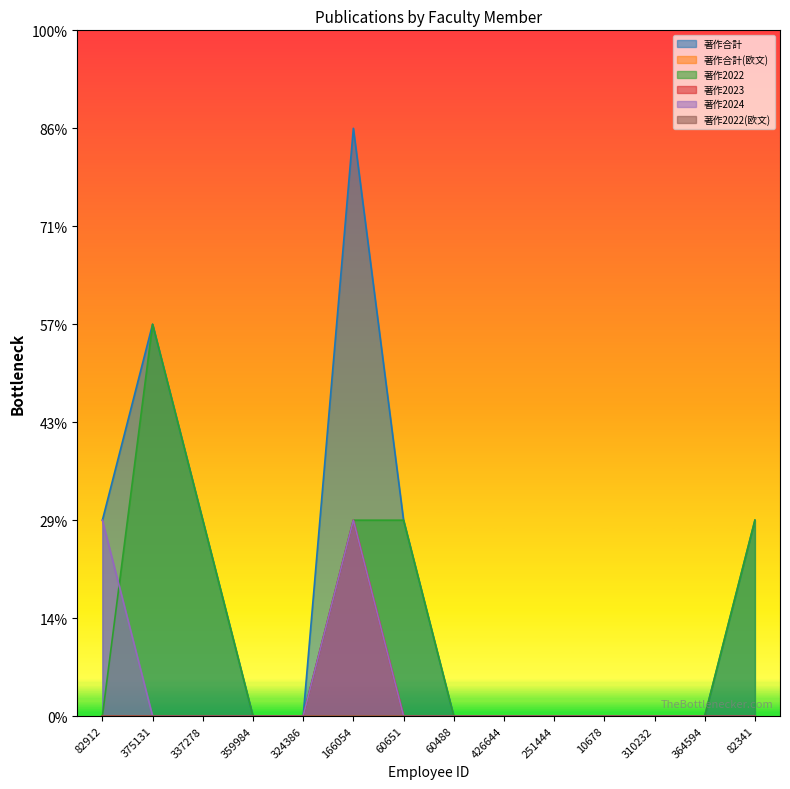

What is the label of the 1st point from the left?

82912